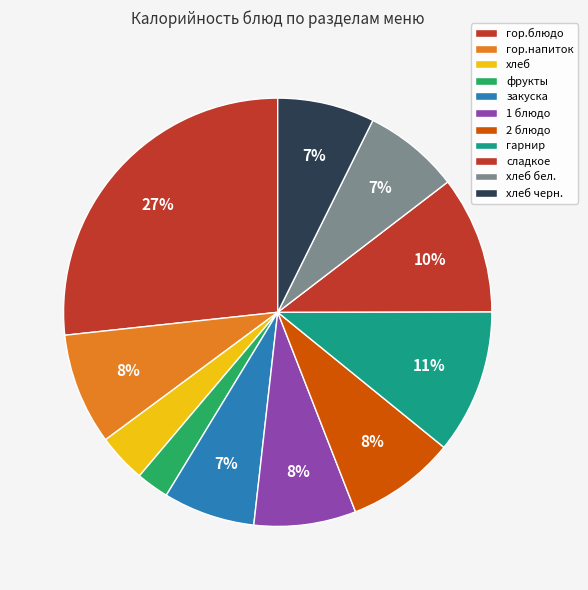

To the nearest percent, what is the difference between the largest and smallest slice percentages?

24%